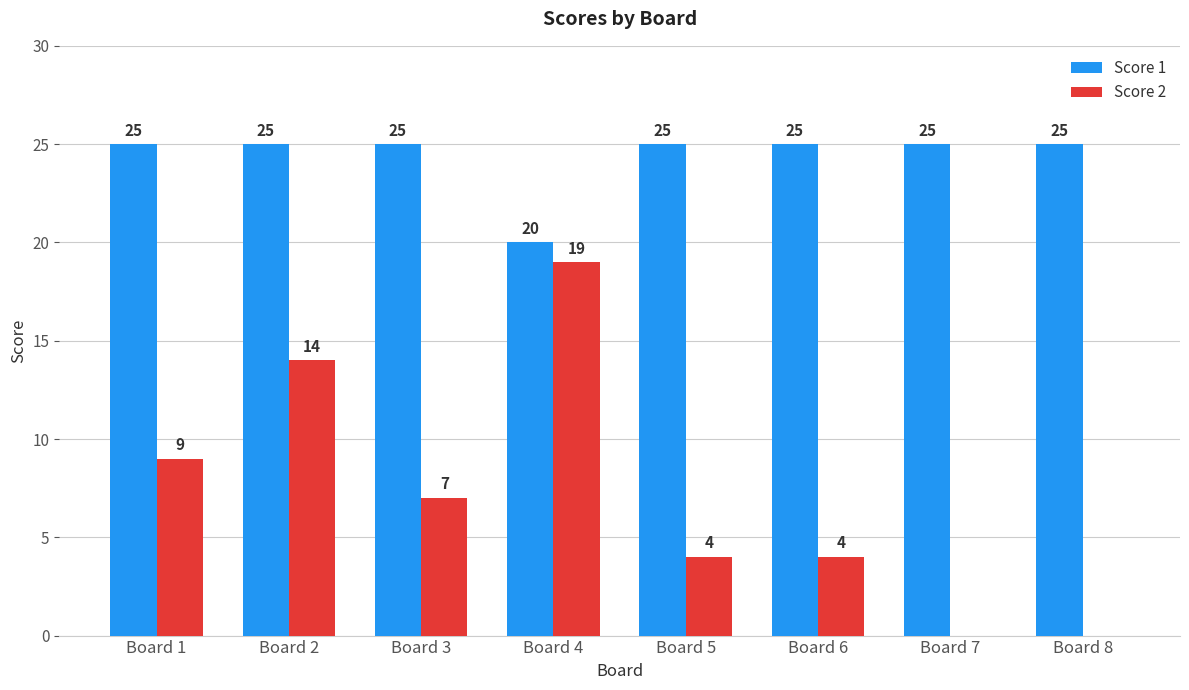

Which series has the widest spread of values?

Score 2